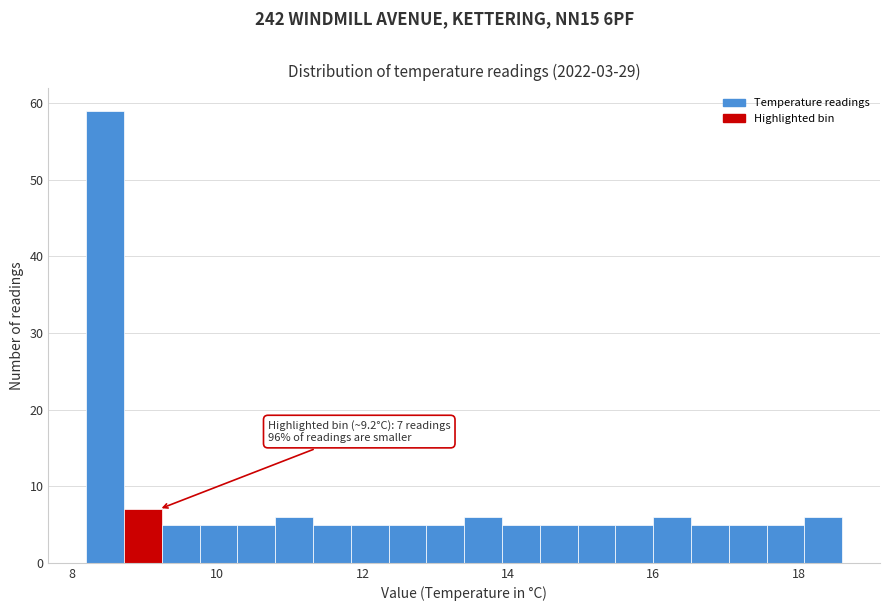

Read against the x-axis, roughly where is the centre of the tallest bar?

8.4